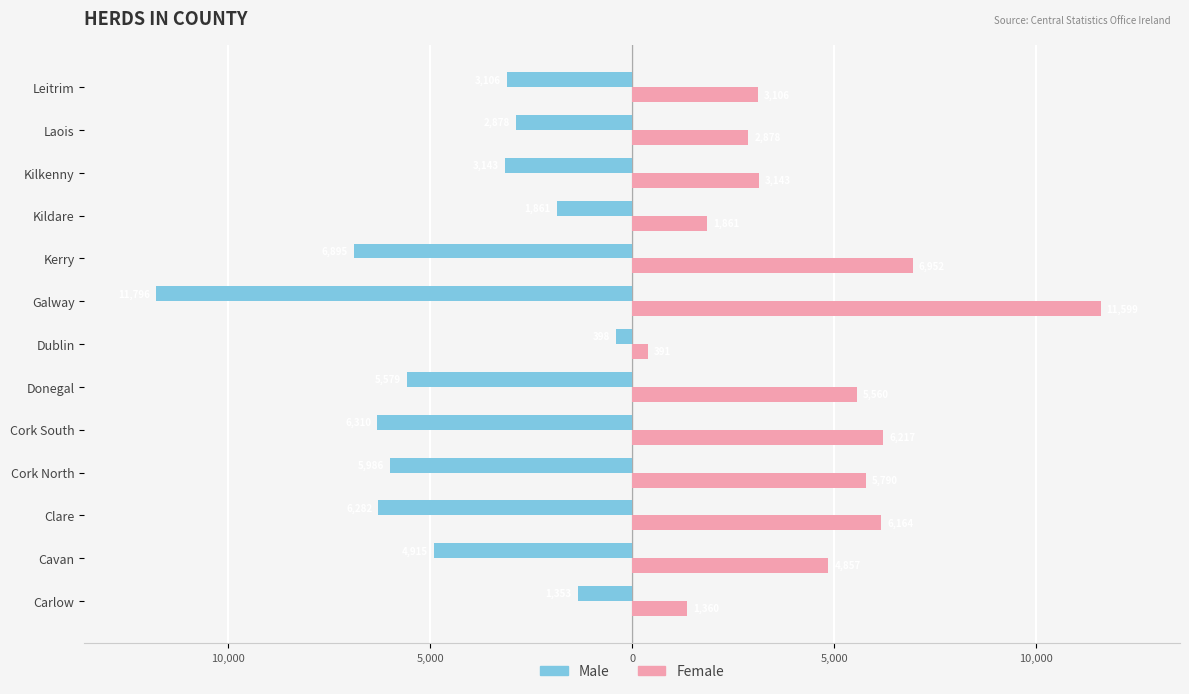

What are all the series names shown in the legend?

Male, Female